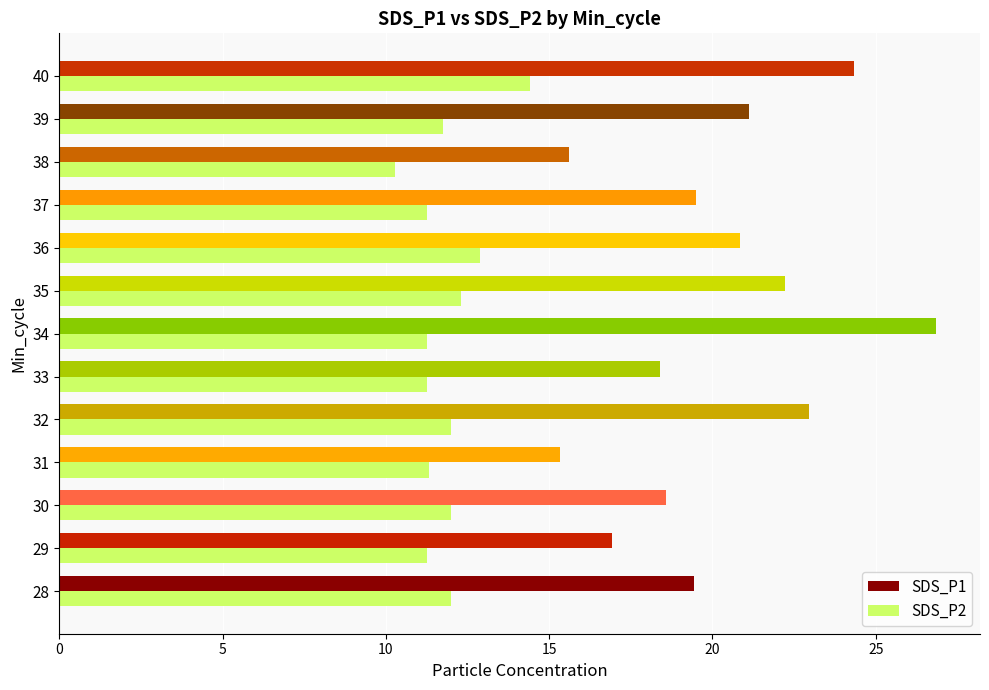

The SDS_P2 series shows 6.4 at 33. True or false?

False